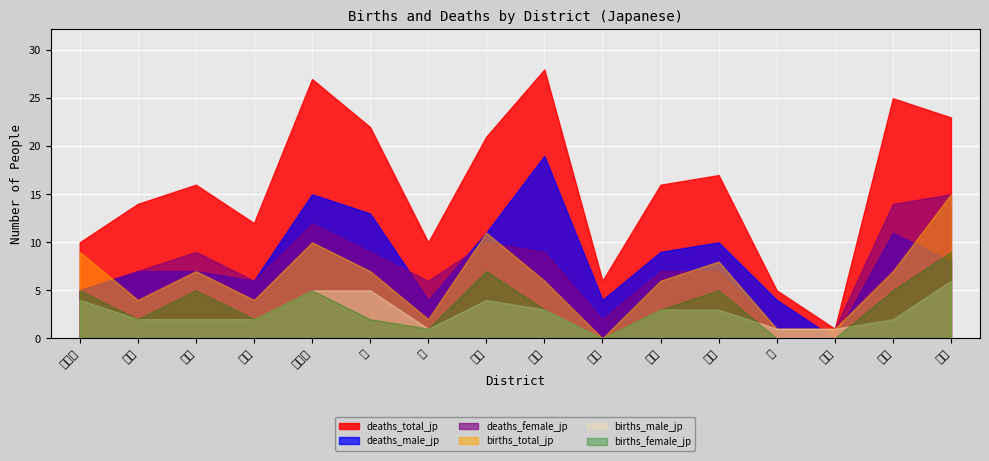

True or false: births_total_jp and births_male_jp cross at least once.

False